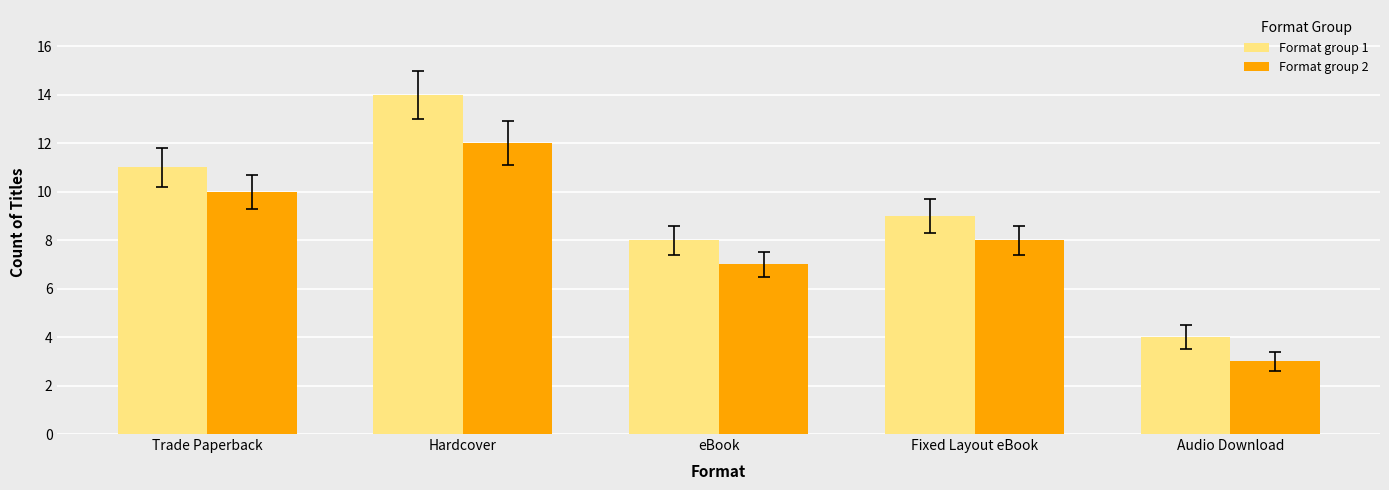

What is the difference between the maximum and minimum values in the Format group 1 series?

10